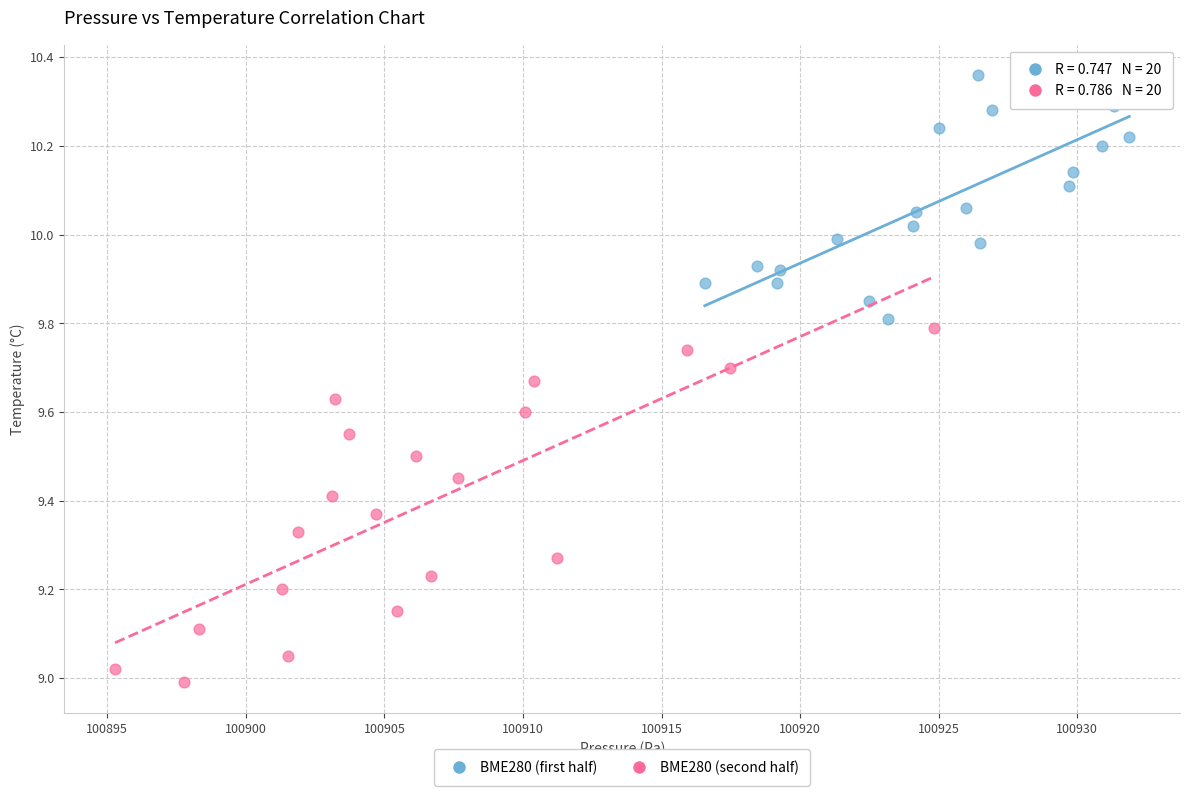

Which series reaches the minimum Y coordinate?

BME280 (second half)